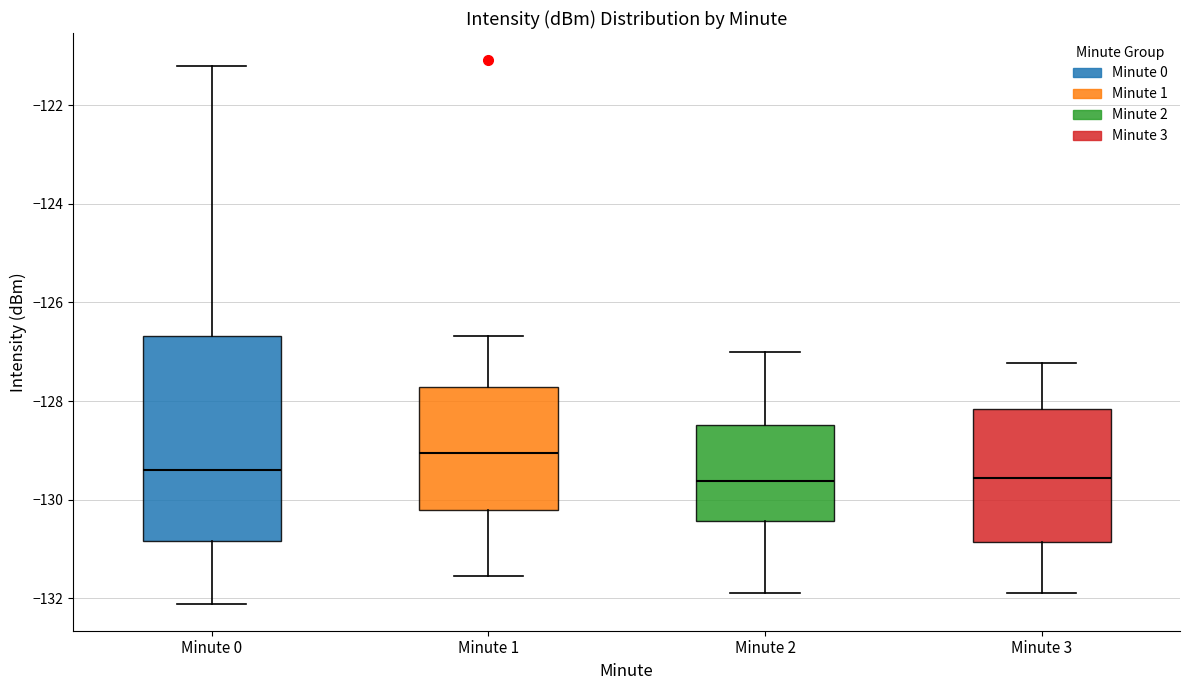

Which box has the highest median line?

Minute 1